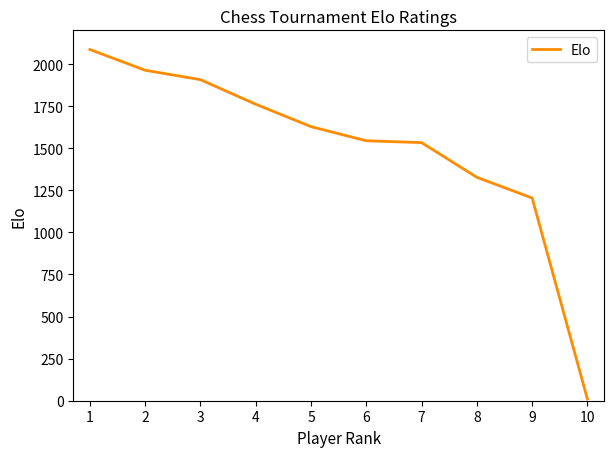

How many lines are shown in the chart?

1